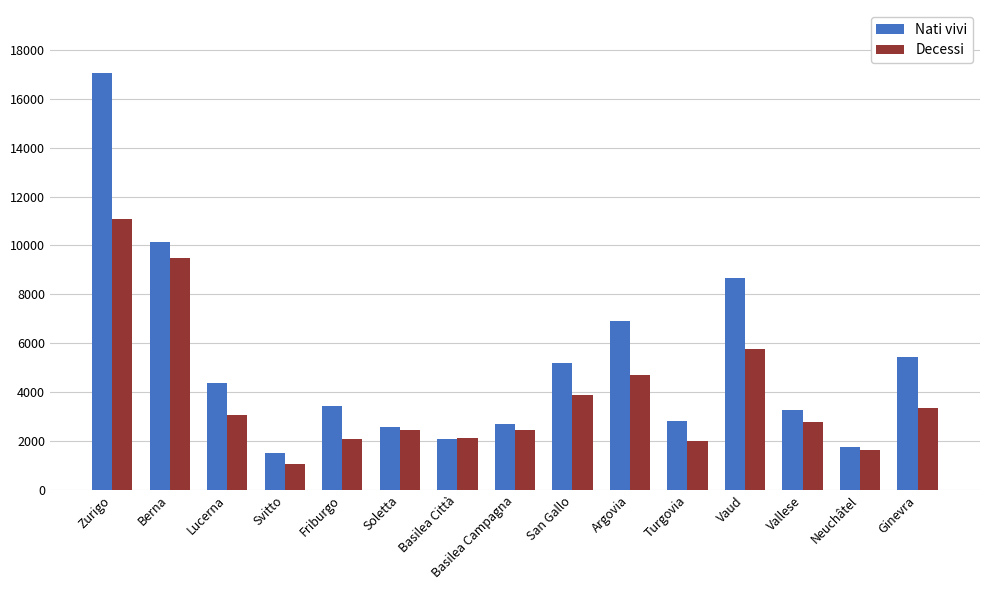

How many bars are there in total?

30